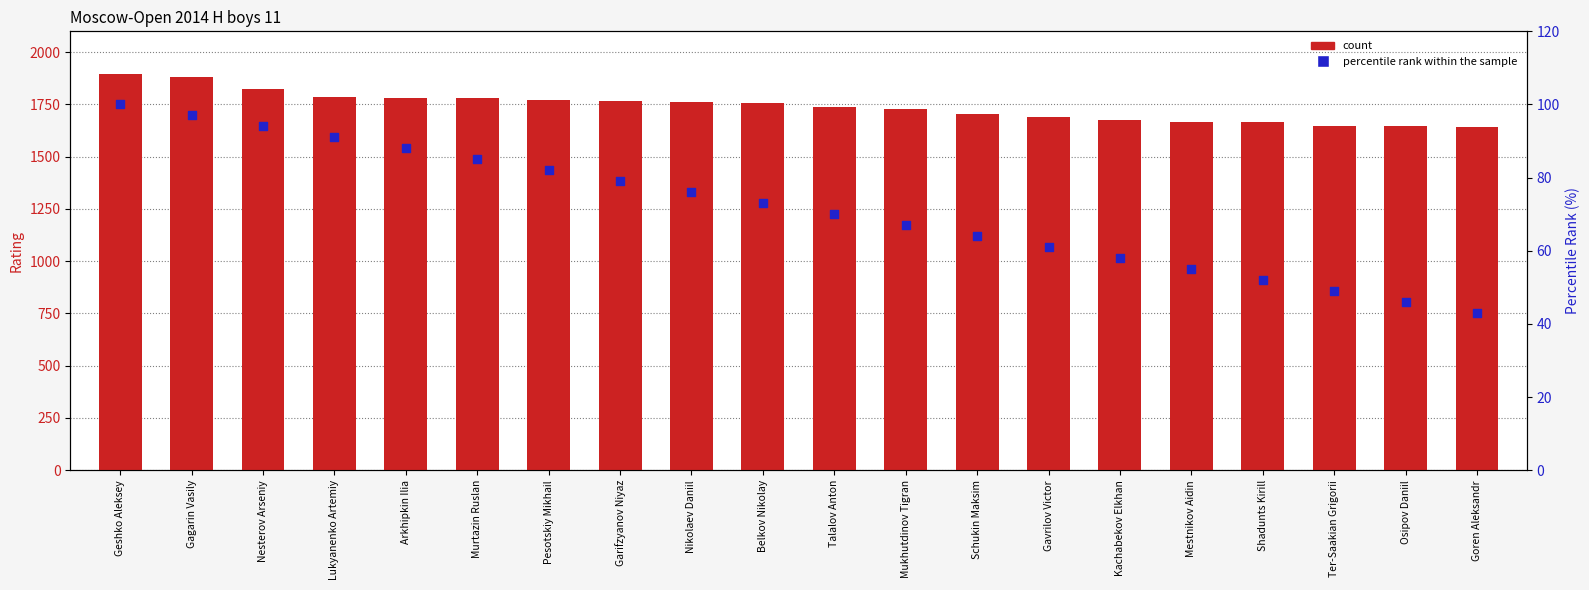

What is the total value across all series at Goren Aleksandr?

1684